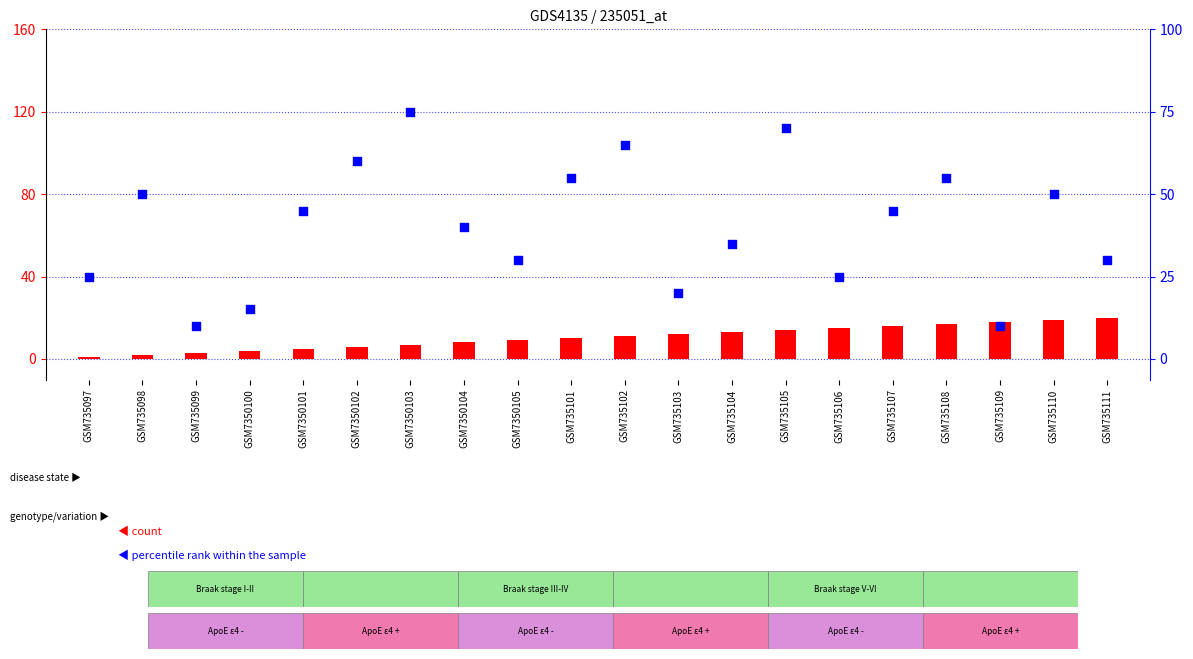

What are all the series names shown in the legend?

count, percentile rank within the sample